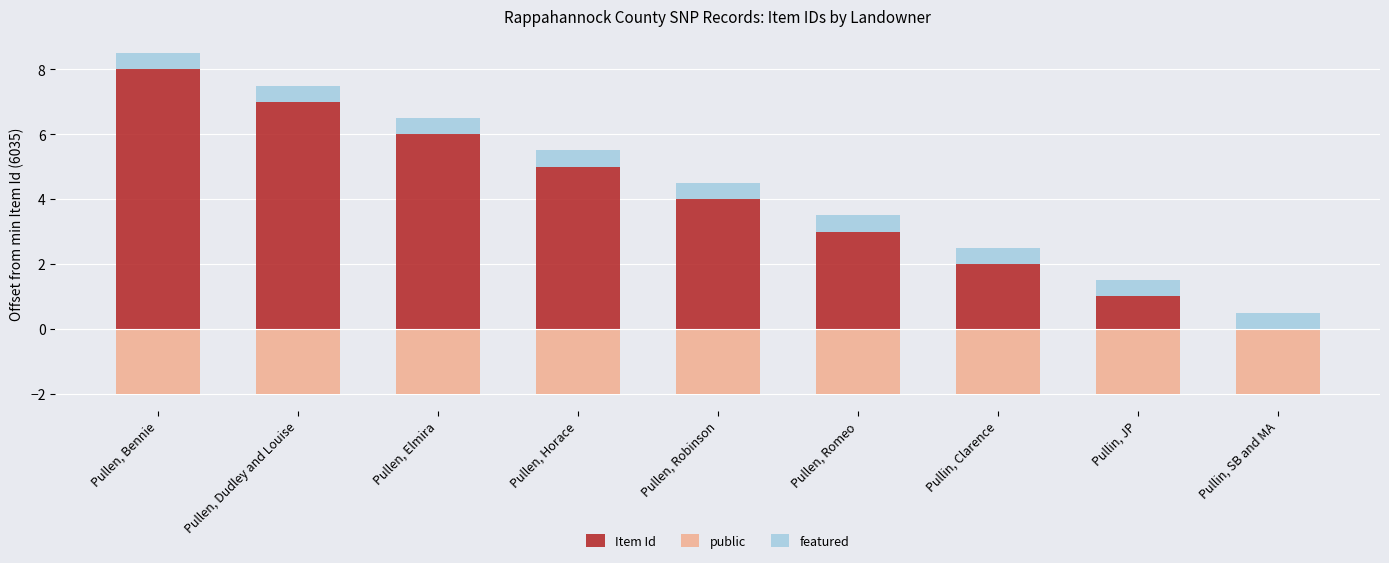

Which has a higher value, Pullin, JP or Pullen, Dudley and Louise?

Pullen, Dudley and Louise